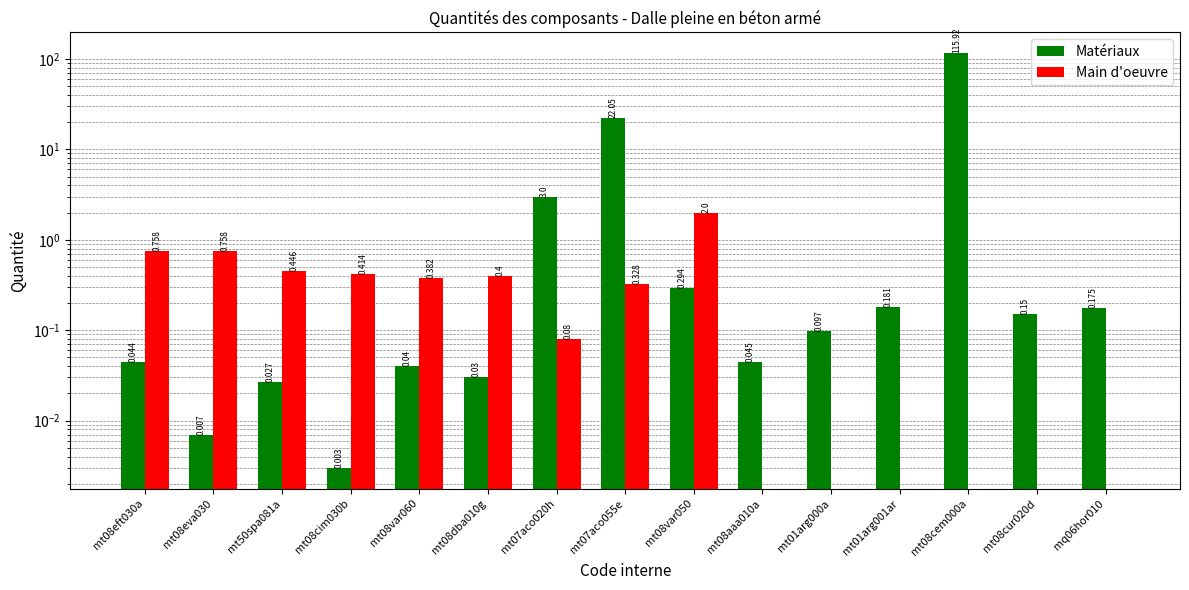

What is the label of the 15th bar from the left?

mq06hor010